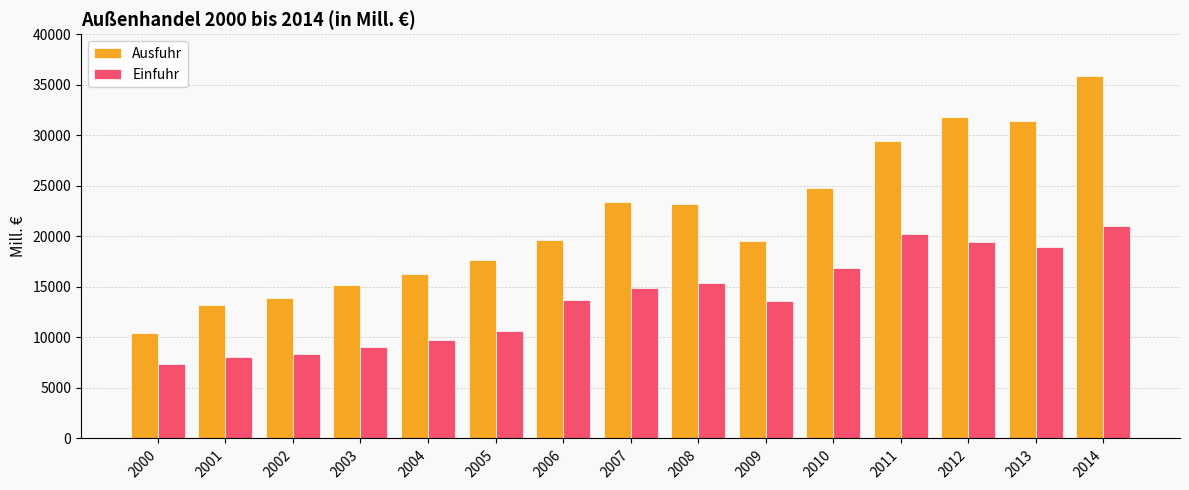

Between 2005 and 2012, which series saw the biggest shift?

Ausfuhr